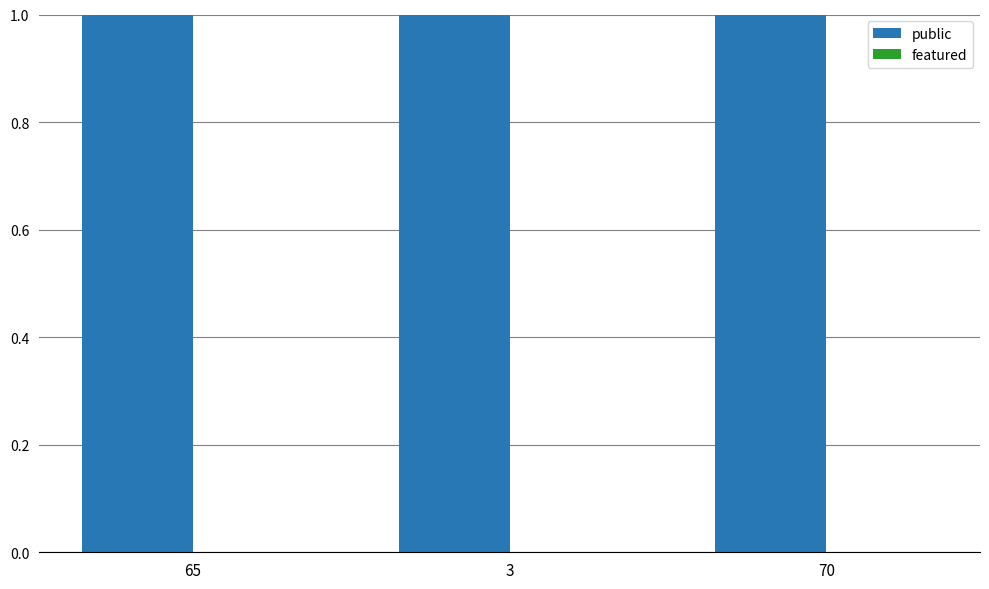

Reading right to left, list all the values displayed in this chart.

public: 70=1	3=1	65=1
featured: 70=0	3=0	65=0